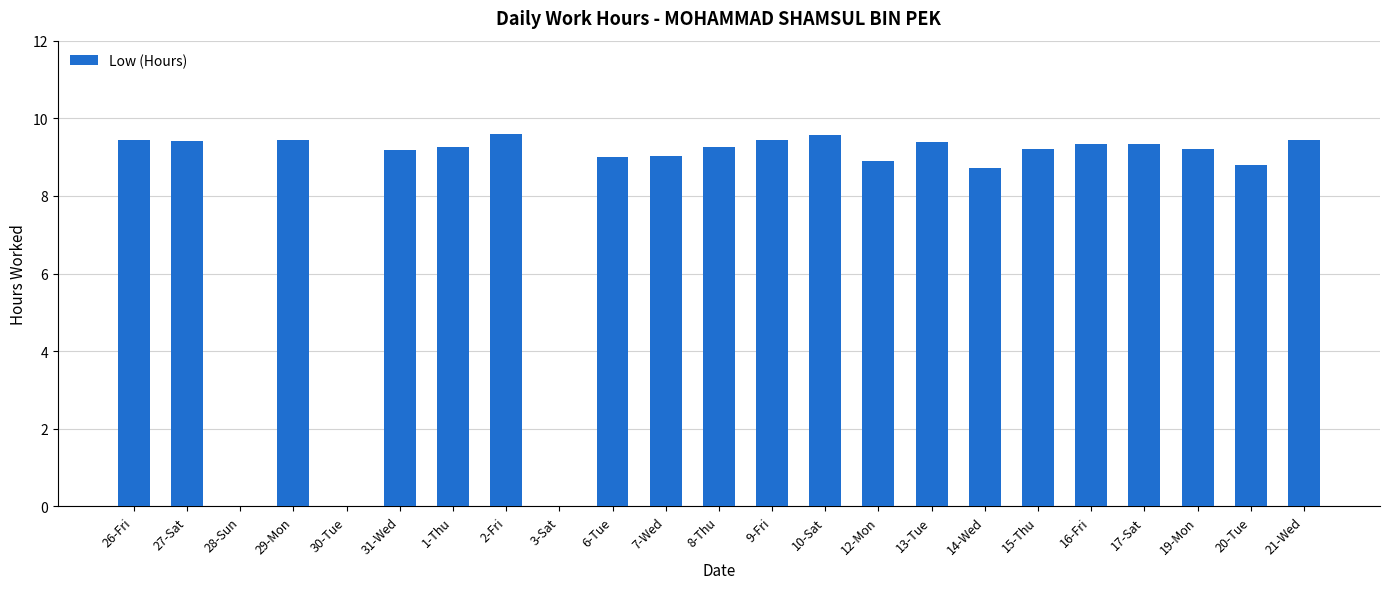

What is the difference between the values at 15-Thu and 29-Mon?

0.2